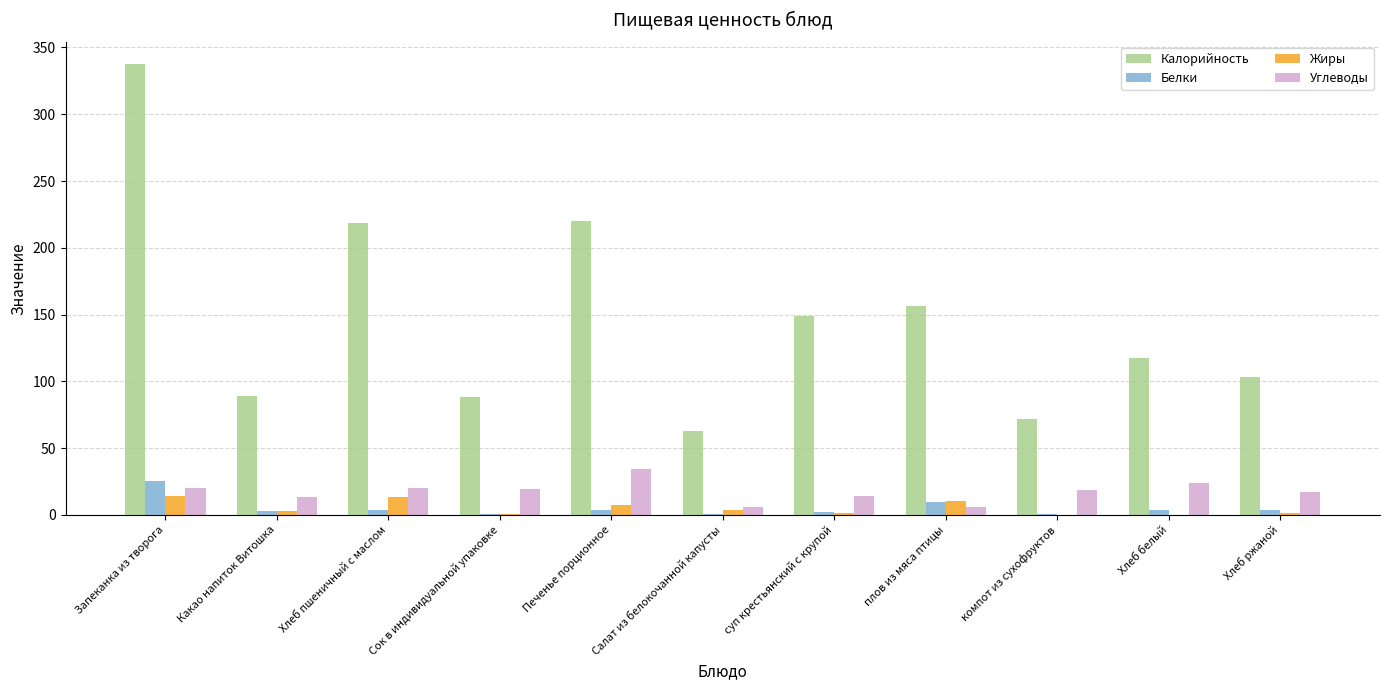

Between Печенье порционное and плов из мяса птицы, which series saw the biggest shift?

Калорийность